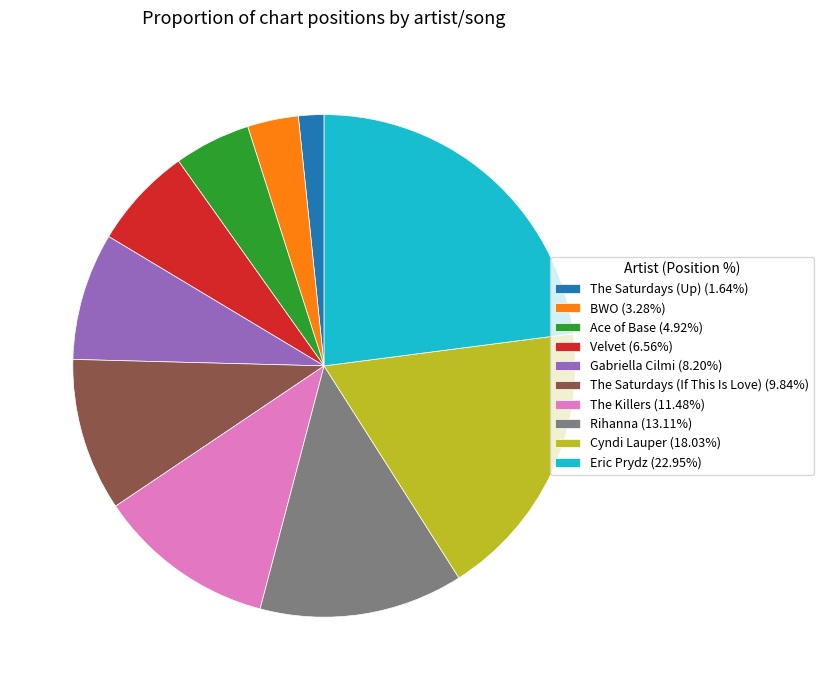

Is the sum of BWO (3.28%) and The Saturdays (If This Is Love) (9.84%) greater than half?

No